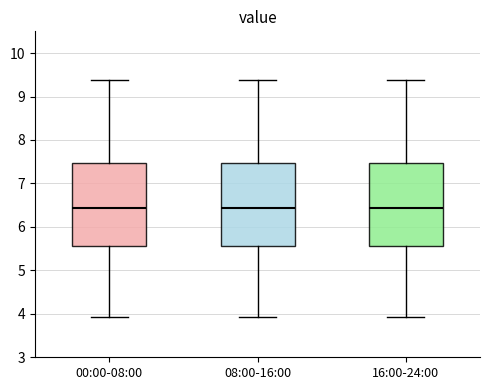

Where is the upper edge of the box for 16:00-24:00 on the y-axis? The values are not printed on the chart, so give them approximately, as read against the axis.

7.5